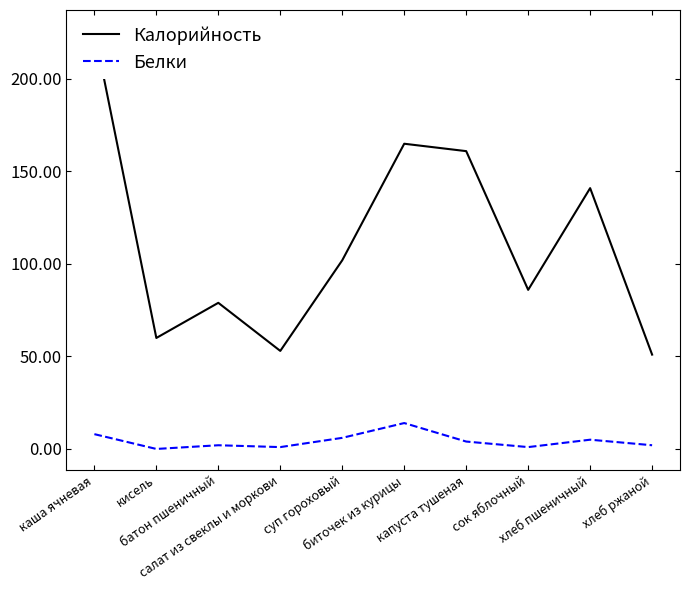

Where is the first local maximum for Белки?

батон пшеничный